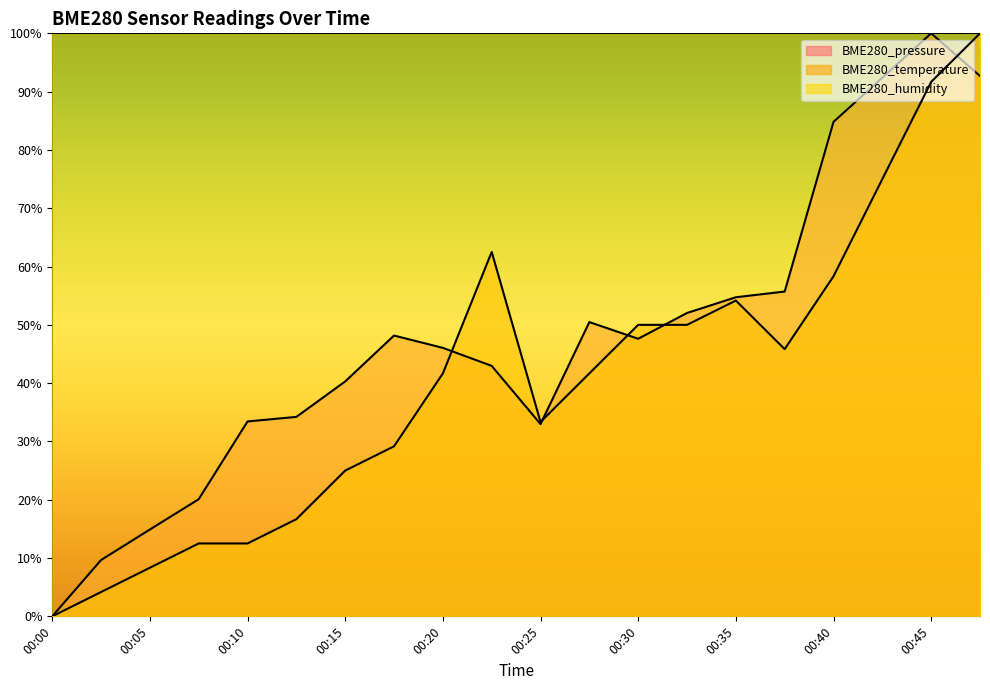

What is the difference between the BME280_temperature values at 00:35 and 00:27?

12.5